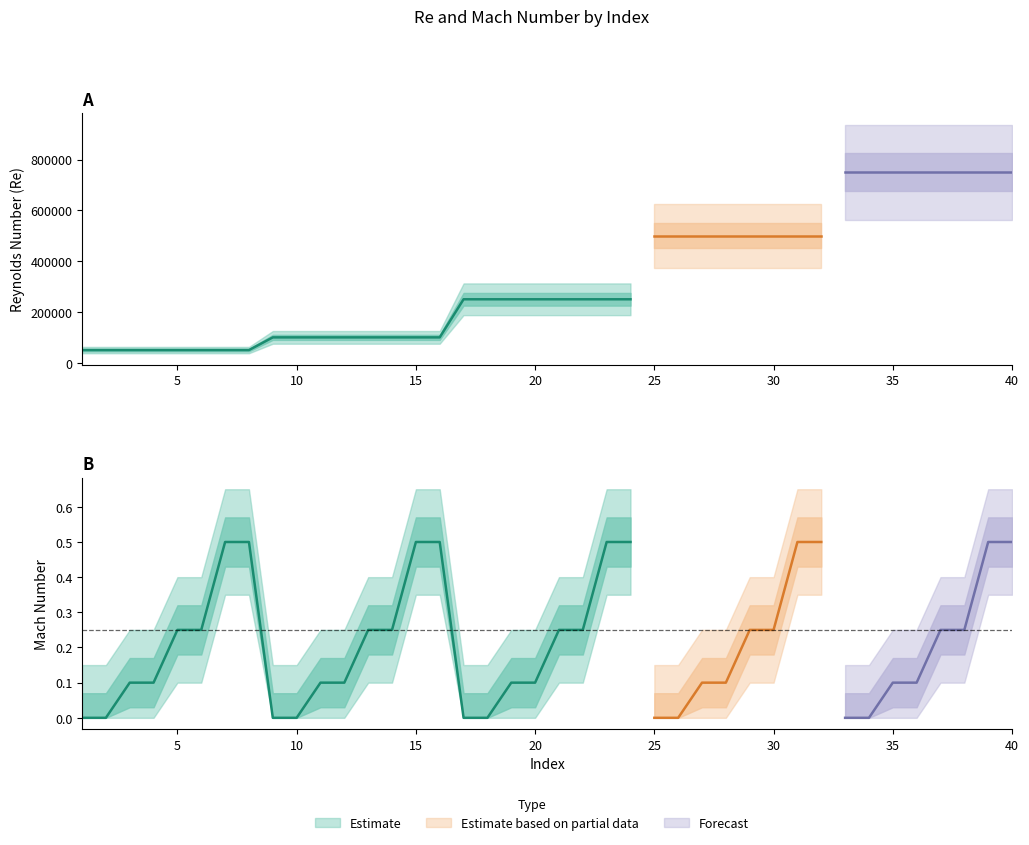

What is the difference between the Mach values at 4 and 1?

0.1